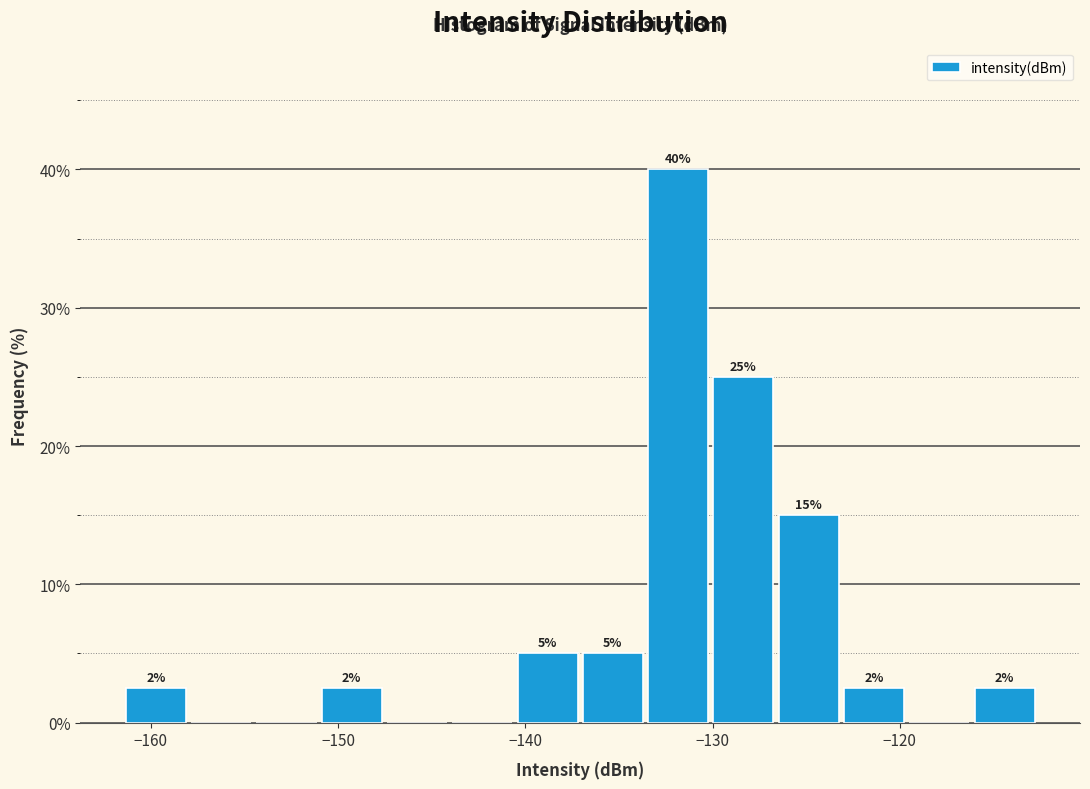

Read against the x-axis, roughly where is the centre of the tallest bar?

-132